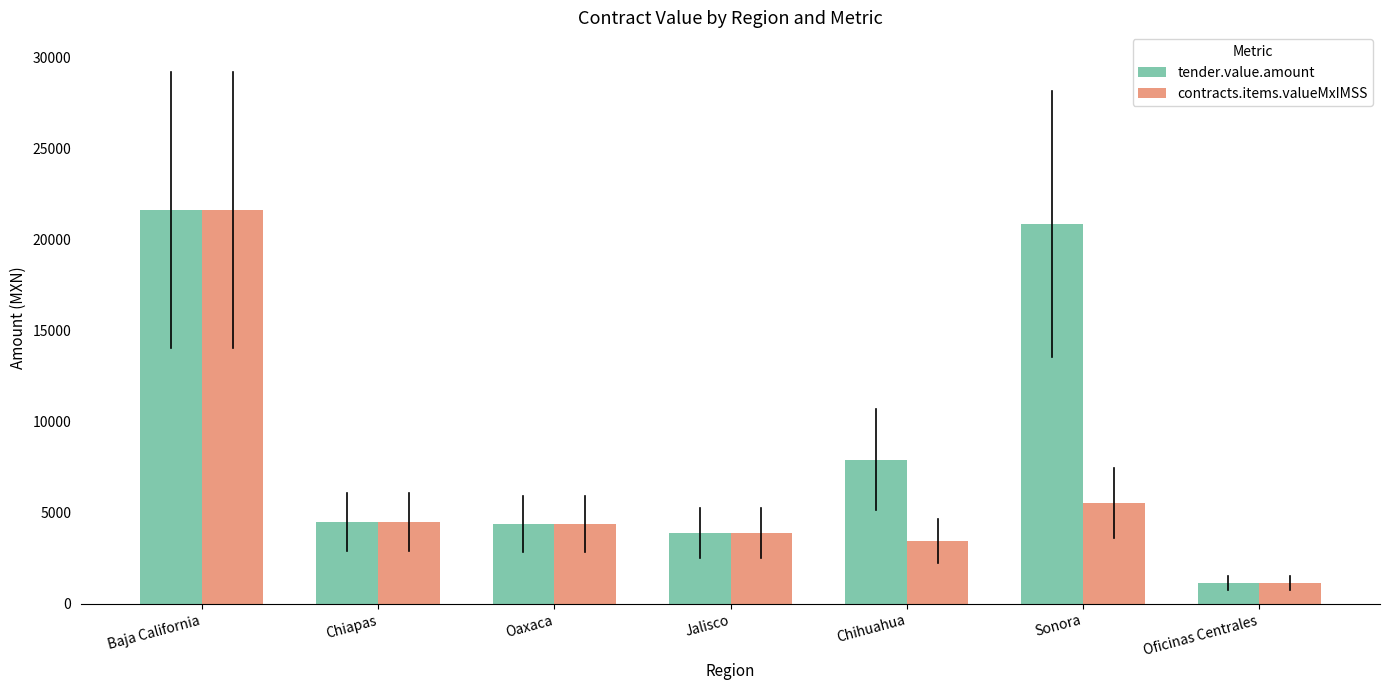

Is it true that tender.value.amount equals 11944.3 at Chihuahua?

False